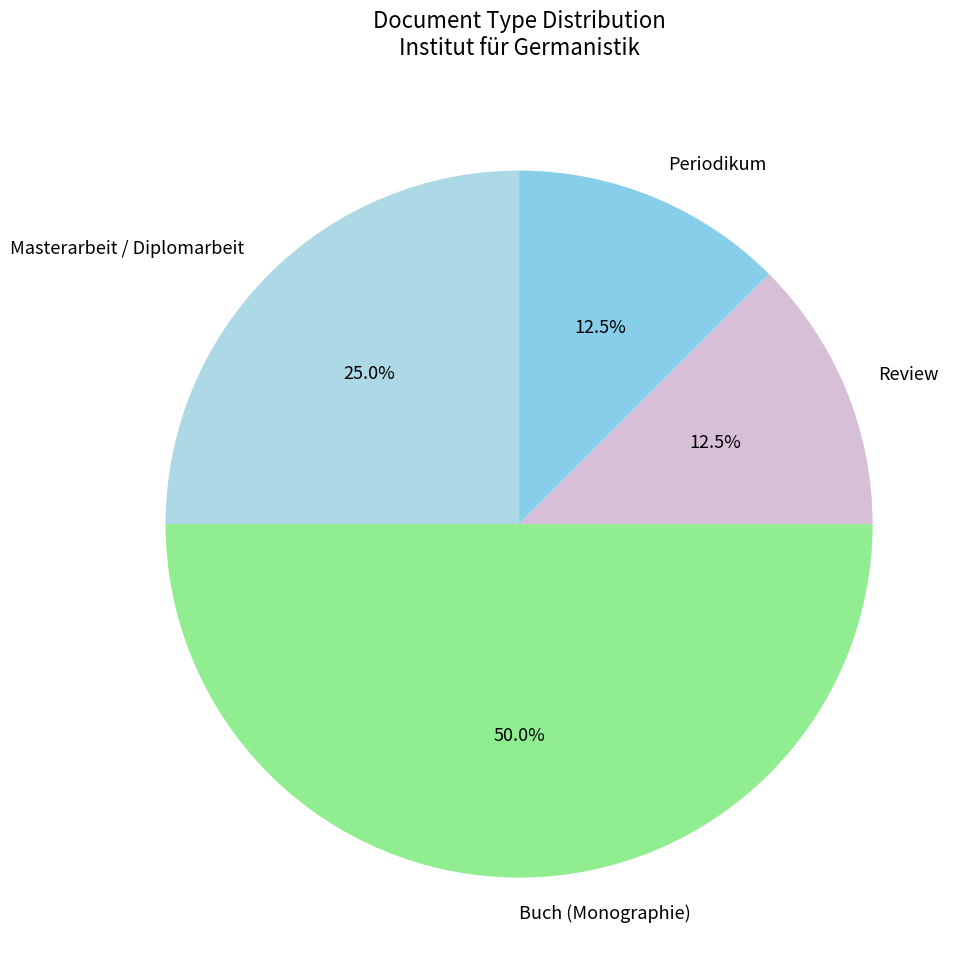

What percentage is the Buch (Monographie) slice, to the nearest percent?

50%